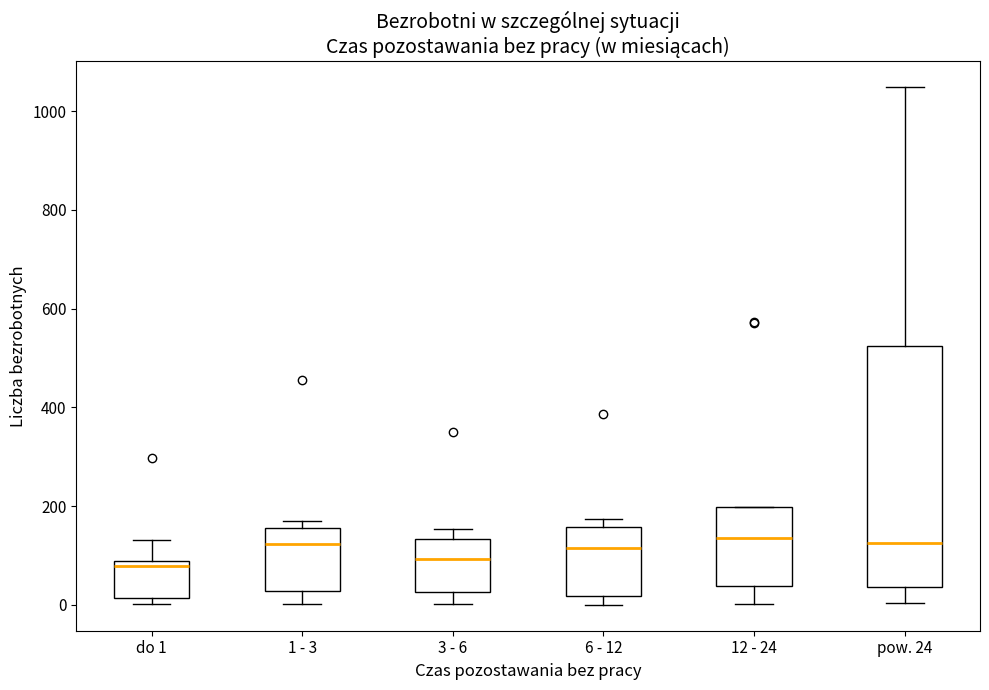

Comparing the boxes themselves (not the whiskers), which one is the tallest?

pow. 24